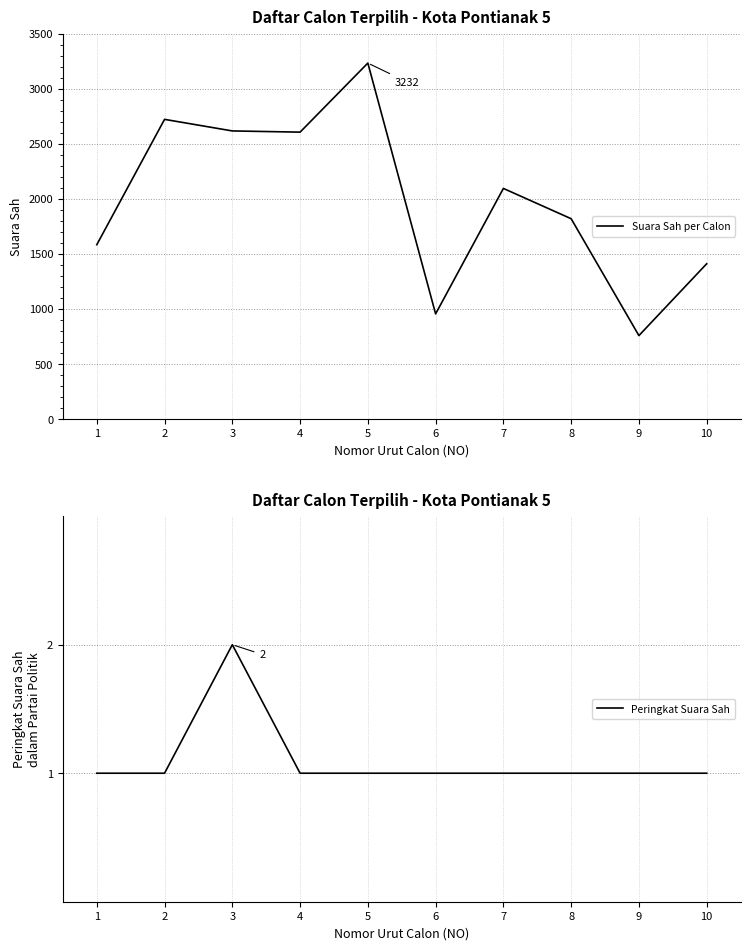

At which category is the sum across all series the highest?

5